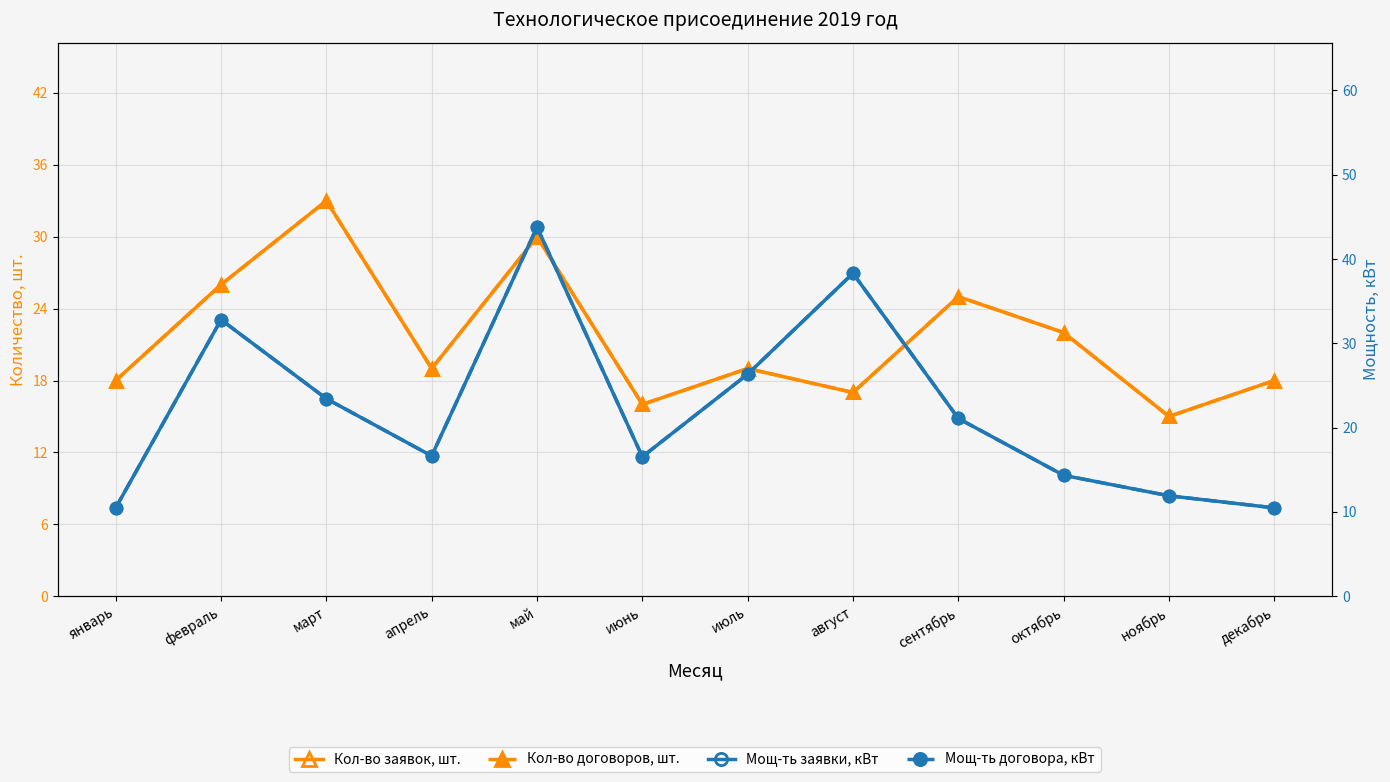

Where is the first local minimum for Мощ-ть договора, кВт?

апрель